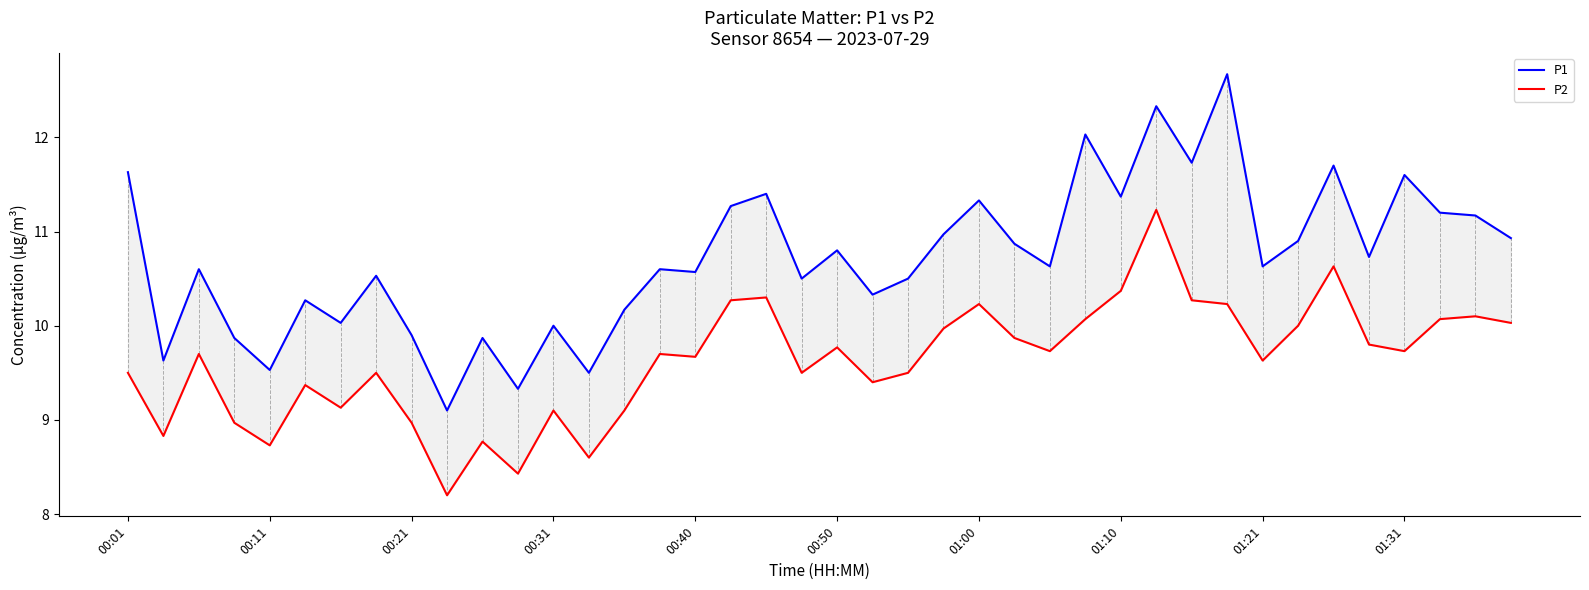

Reading left to right, transcribe all the data shown in this chart.

P1: 11.6	9.6	10.6	9.9	9.5	10.3	10.0	10.5	9.9	9.1	9.9	9.3	10.0	9.5	10.2	10.6	10.6	11.3	11.4	10.5	10.8	10.3	10.5	11.0	11.3	10.9	10.6	12.0	11.4	12.3	11.7	12.7	10.6	10.9	11.7	10.7	11.6	11.2	11.2	10.9
P2: 9.5	8.8	9.7	9.0	8.7	9.4	9.1	9.5	9.0	8.2	8.8	8.4	9.1	8.6	9.1	9.7	9.7	10.3	10.3	9.5	9.8	9.4	9.5	10.0	10.2	9.9	9.7	10.1	10.4	11.2	10.3	10.2	9.6	10.0	10.6	9.8	9.7	10.1	10.1	10.0